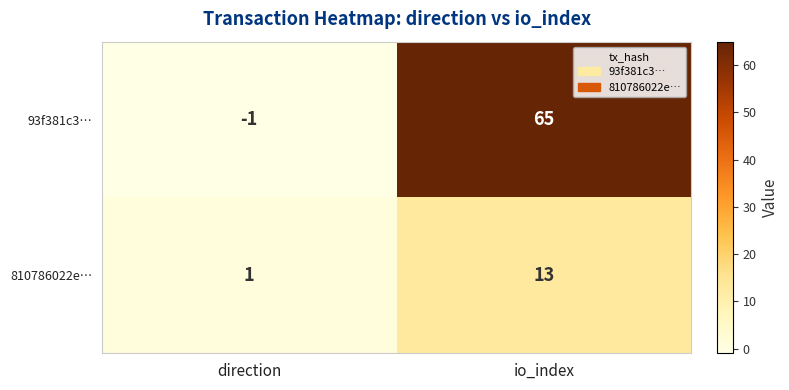

Reading right to left, extract all data points from this chart.

93f381c3…: 65	-1
810786022e…: 13	1